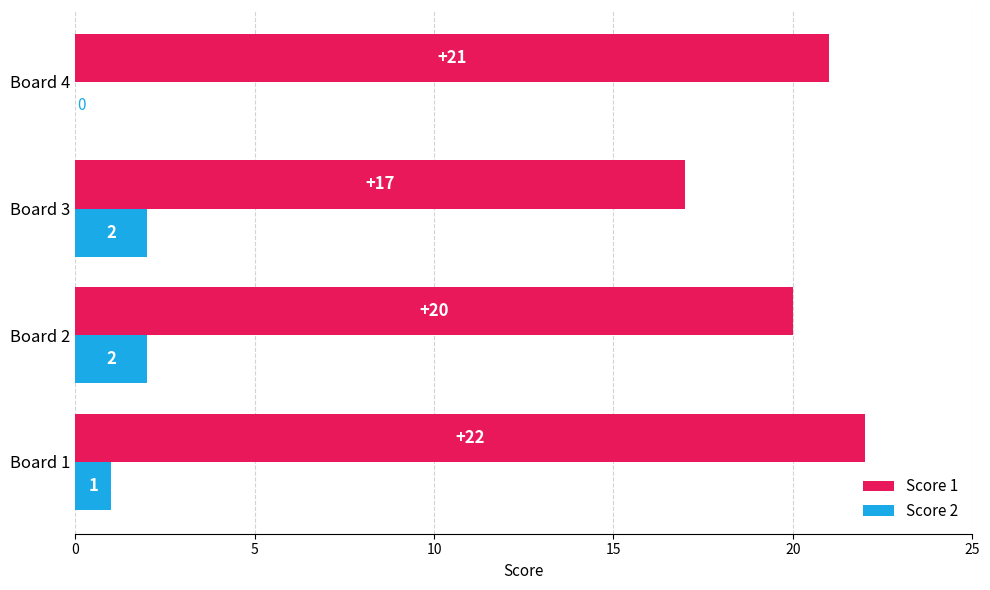

How many categories are shown in the chart?

4